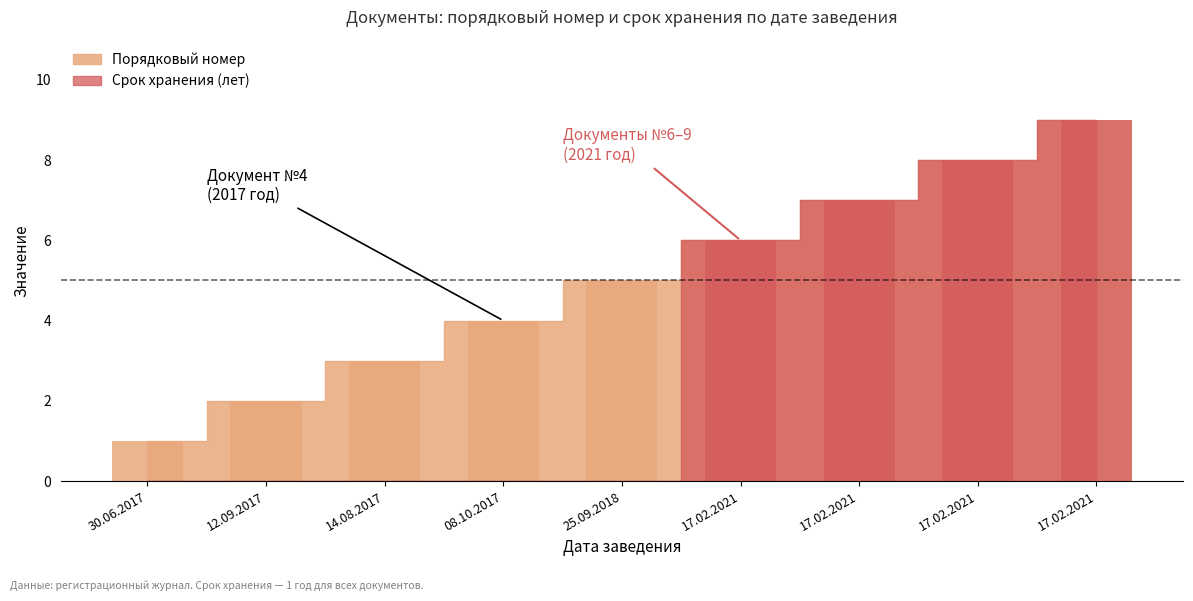

Is it true that the value at 14.08.2017 is 1?

False